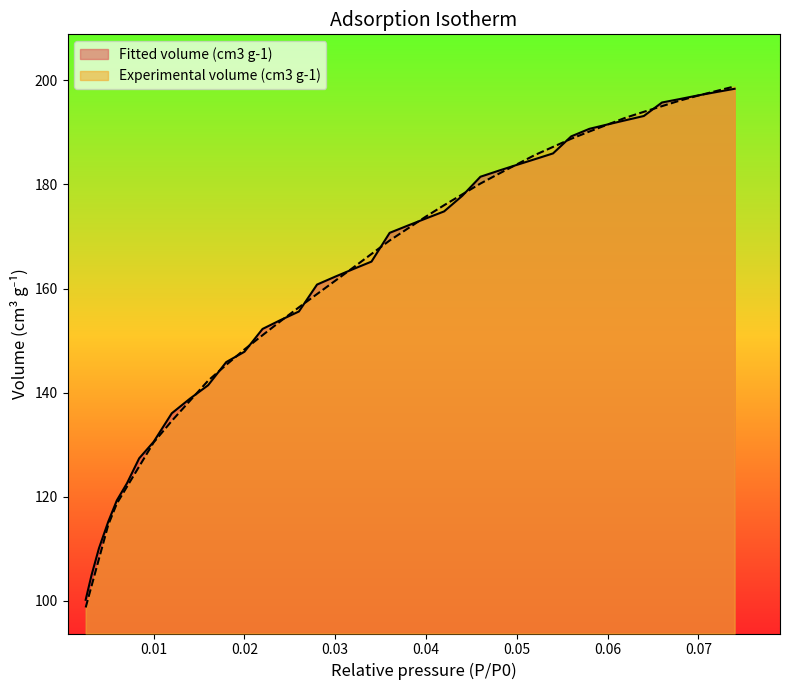

What is the smallest value displayed?

98.7